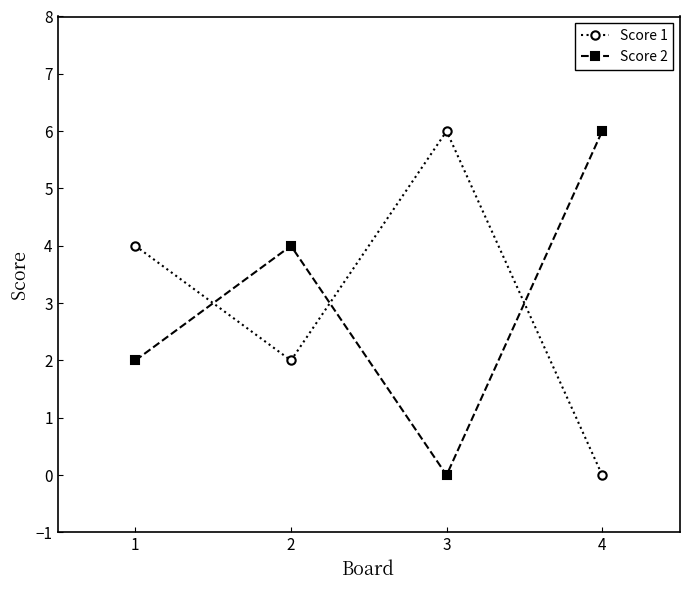

Reading right to left, transcribe all the data shown in this chart.

Score 1: 0	6	2	4
Score 2: 6	0	4	2